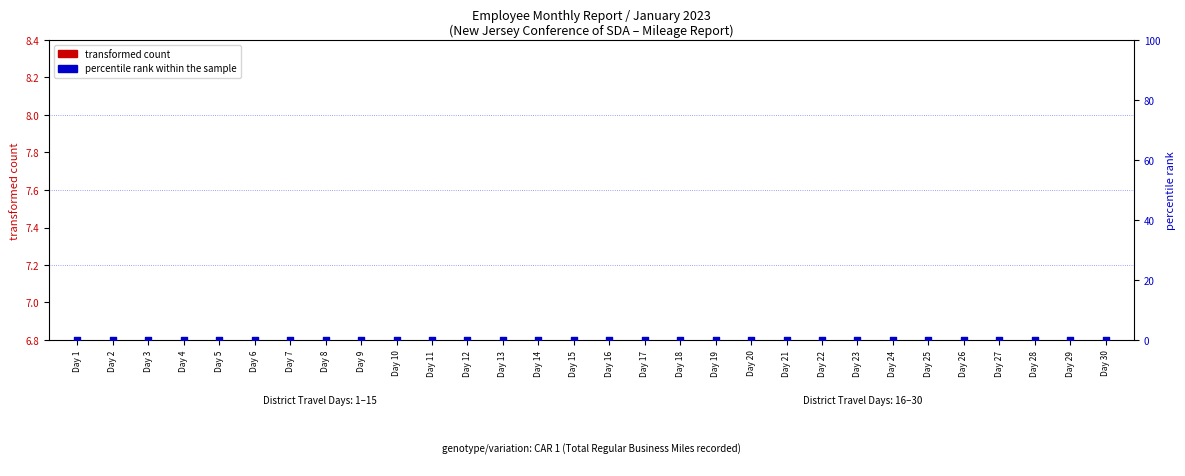

Which series has the largest total across all categories?

transformed count